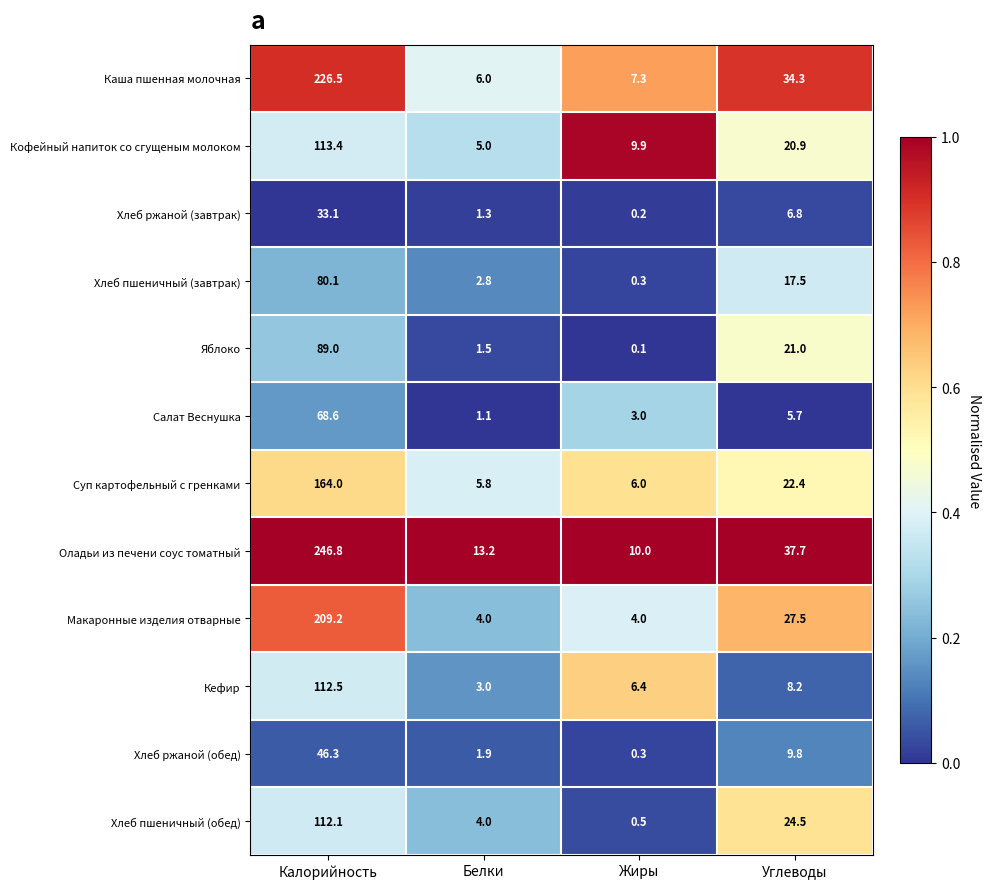

True or false: Хлеб ржаной (завтрак) has a value of 6.8 at Углеводы.

True